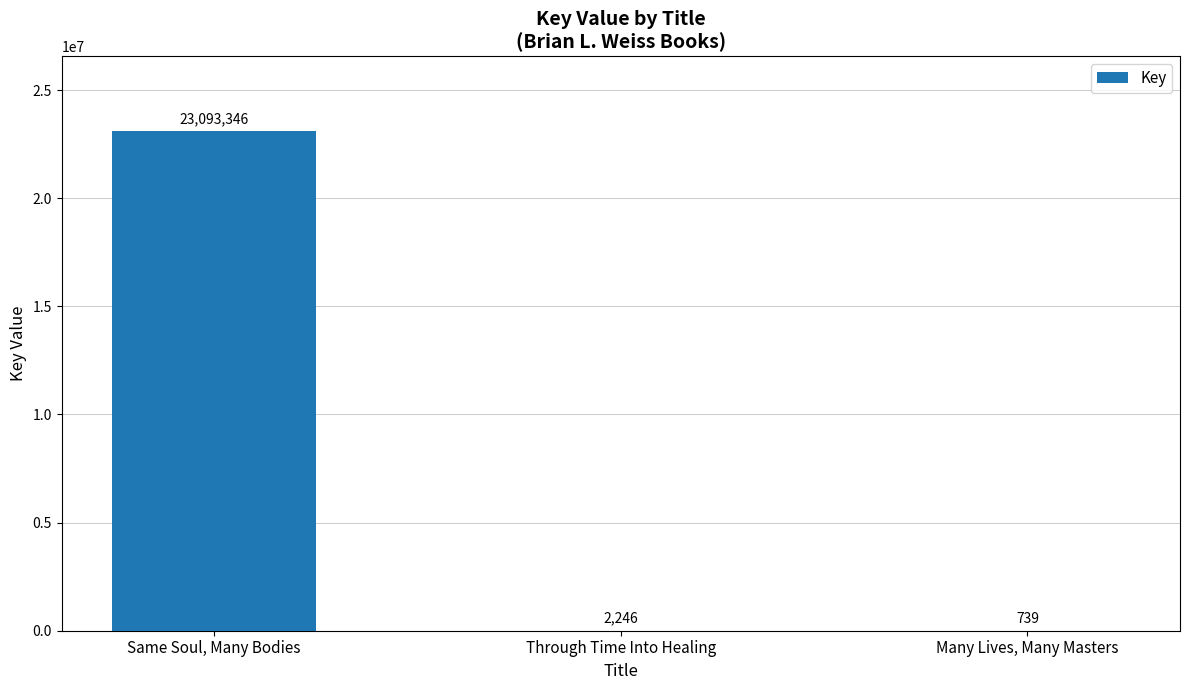

What is the change in value from Same Soul, Many Bodies to Many Lives, Many Masters?

-23092607